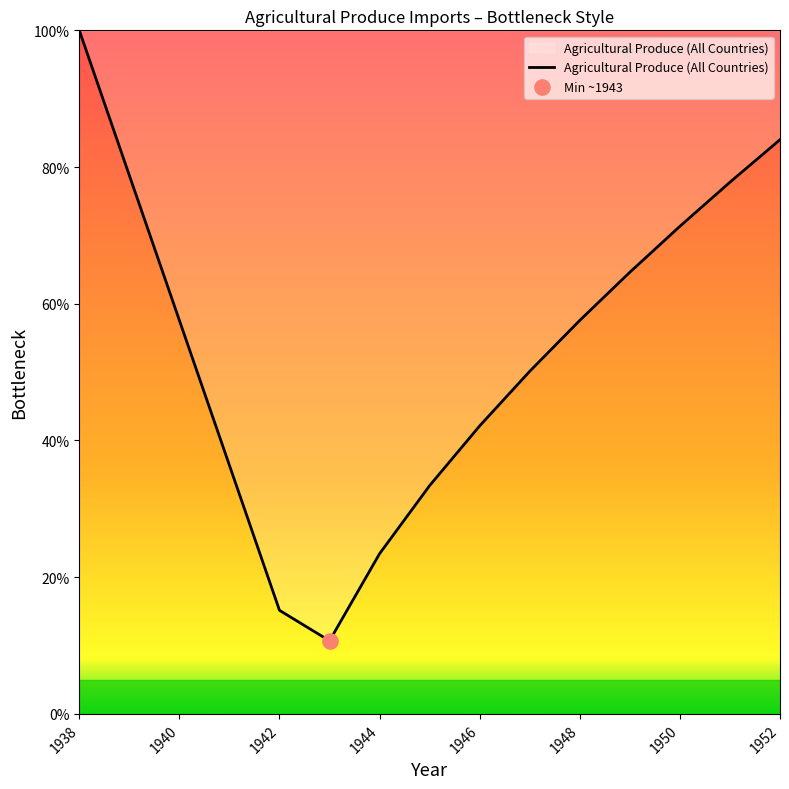

What is the greatest value displayed?

100.0